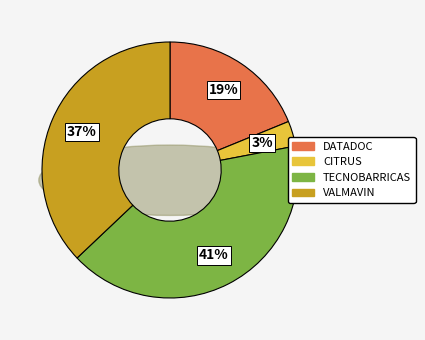

How many segments does this pie chart have?

4